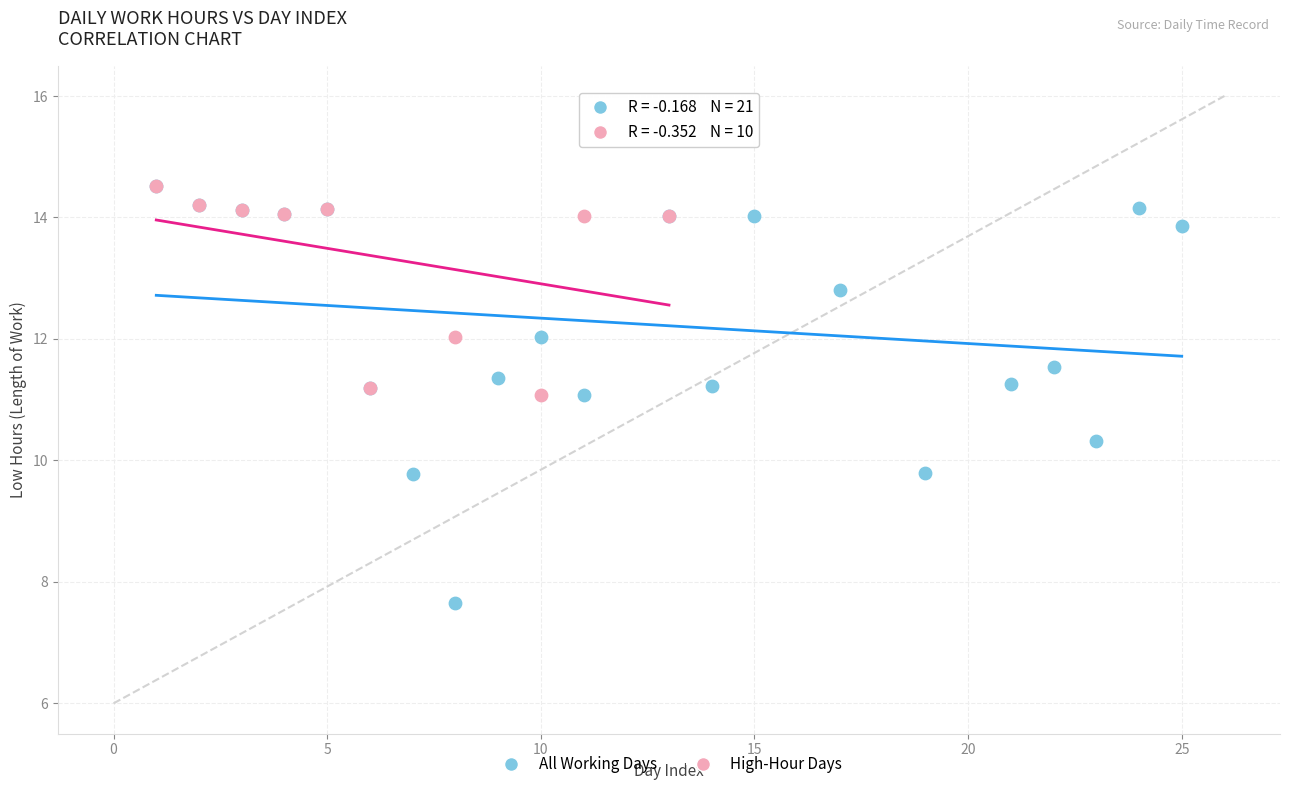

Which series has the largest Y range (max minus min)?

All Working Days